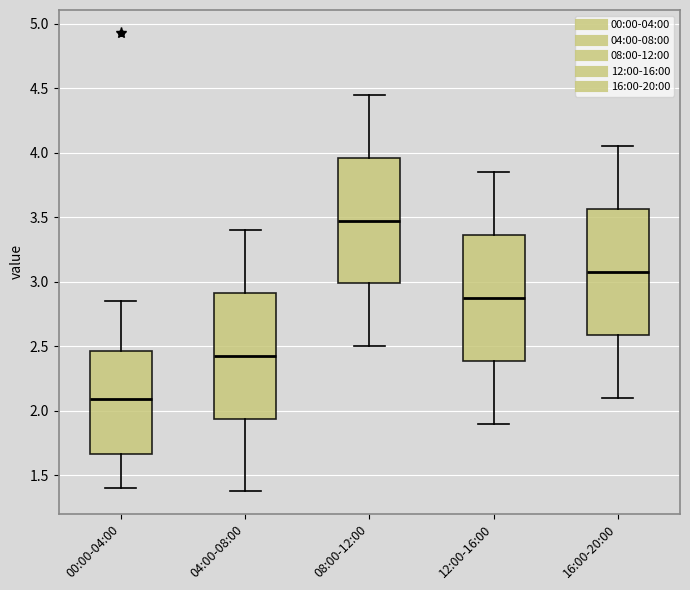

Reading left to right, transcribe this box plot: for each box, give where its median line is, the range the box spans, and where its two whiskers end, as read against the y-axis. The values are not printed on the chart, so give them approximately, as read against the axis.

00:00-04:00: median 2.10, box 1.65 to 2.45, whiskers 1.40 to 2.85
04:00-08:00: median 2.45, box 1.95 to 2.90, whiskers 1.40 to 3.40
08:00-12:00: median 3.50, box 3.00 to 3.95, whiskers 2.50 to 4.45
12:00-16:00: median 2.90, box 2.40 to 3.35, whiskers 1.90 to 3.85
16:00-20:00: median 3.10, box 2.60 to 3.55, whiskers 2.10 to 4.05